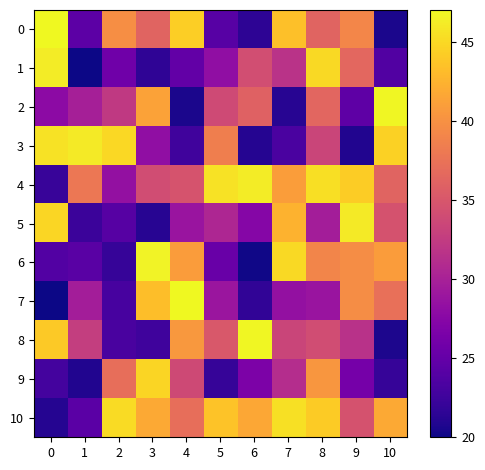

Reading left to right, what are all the values shown in this chart?

0: 0=47.0	1=24.5	2=39.8	3=36.2	4=44.4	5=24.2	6=21.6	7=43.4	8=36.2	9=39.1	10=20.6
1: 0=46.2	1=20.0	2=25.7	3=21.6	4=25.0	5=28.2	6=34.2	7=31.7	8=45.0	9=36.5	10=23.8
2: 0=27.9	1=29.9	2=32.3	3=41.2	4=20.6	5=33.9	6=36.0	7=21.3	8=36.4	9=24.6	10=46.8
3: 0=45.6	1=46.1	2=45.0	3=28.2	4=22.6	5=38.5	6=21.1	7=23.3	8=33.4	9=20.9	10=44.6
4: 0=22.1	1=37.9	2=28.4	3=34.0	4=34.8	5=45.6	6=46.2	7=40.9	8=45.4	9=44.2	10=36.1
5: 0=44.9	1=22.4	2=24.1	3=21.2	4=28.8	5=30.5	6=27.3	7=42.4	8=29.6	9=46.1	10=34.7
6: 0=23.8	1=24.3	2=22.0	3=46.6	4=40.9	5=25.4	6=20.1	7=45.1	8=39.1	9=39.7	10=40.8
7: 0=20.0	1=29.7	2=23.1	3=43.3	4=46.9	5=28.9	6=21.7	7=28.4	8=28.8	9=39.7	10=37.2
8: 0=44.0	1=32.7	2=23.2	3=22.6	4=40.5	5=35.2	6=46.9	7=33.3	8=34.1	9=31.5	10=20.7
9: 0=22.9	1=20.8	2=37.2	3=44.8	4=33.7	5=22.1	6=26.7	7=31.1	8=40.4	9=26.2	10=22.1
10: 0=21.1	1=24.4	2=45.1	3=41.8	4=37.1	5=43.5	6=41.7	7=45.5	8=44.1	9=34.6	10=41.8